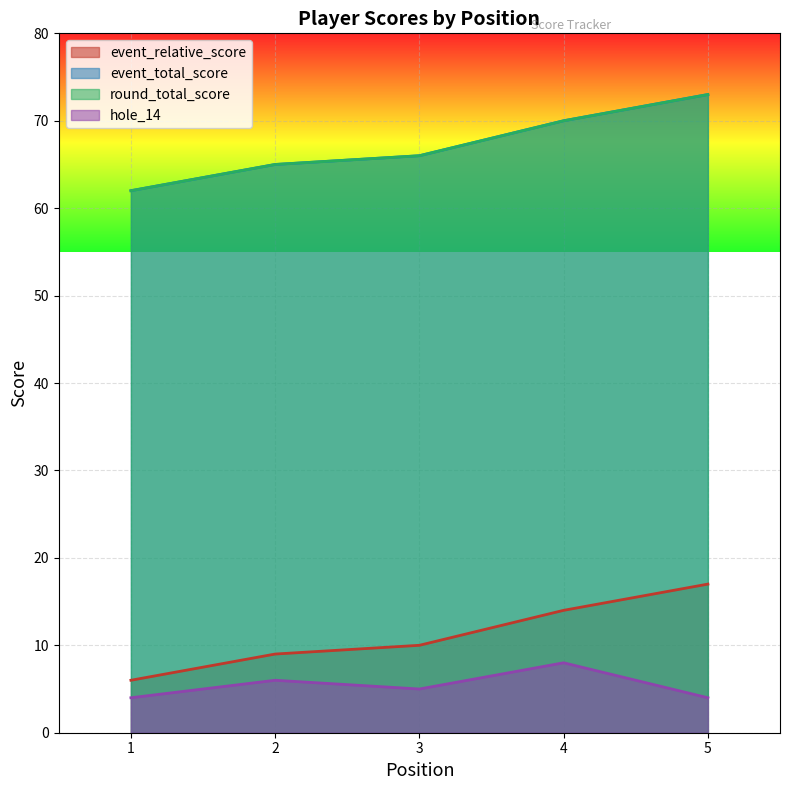

What is the greatest value displayed?

73